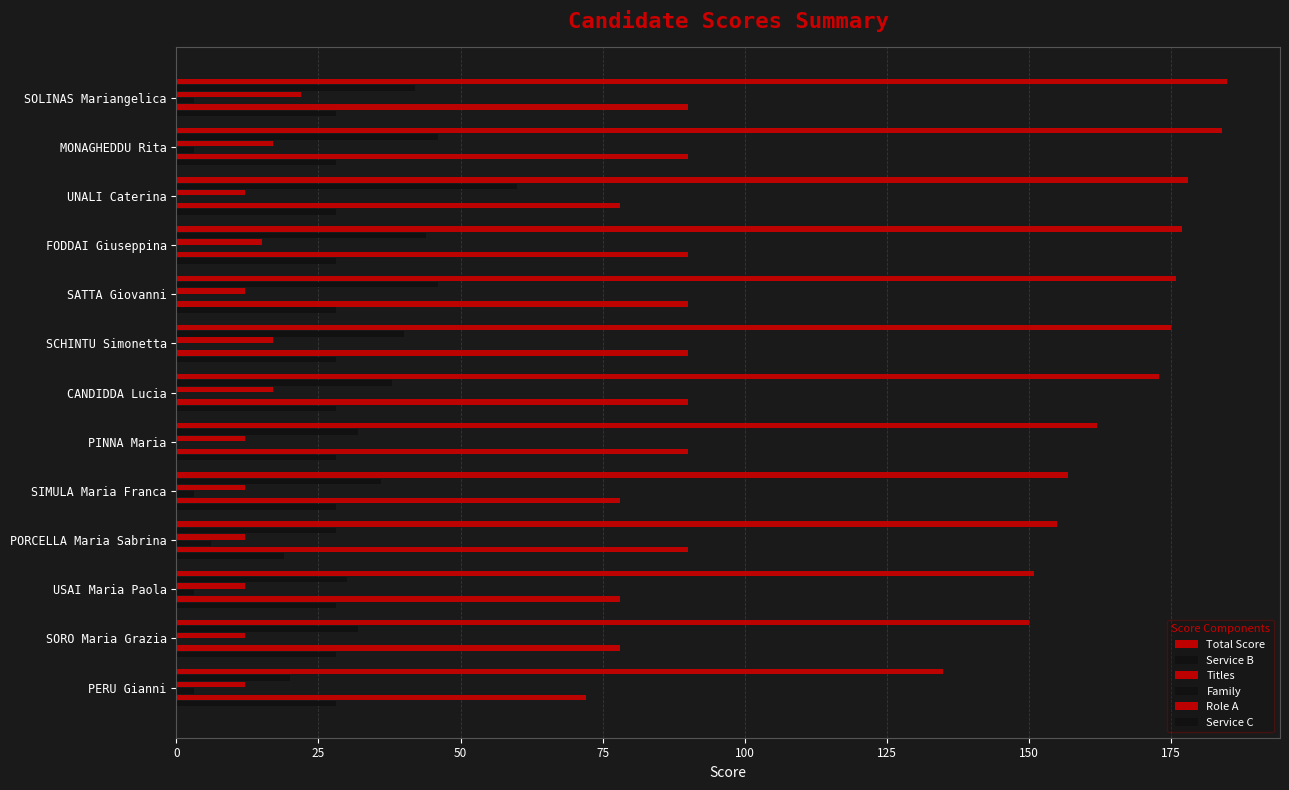

How many distinct data groups are displayed?

6